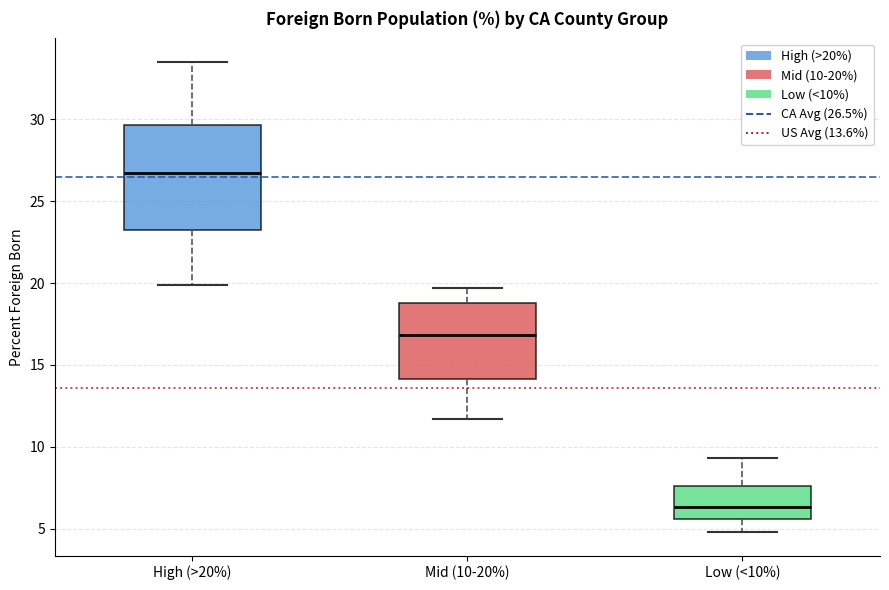

Which box has the highest median line?

High (>20%)